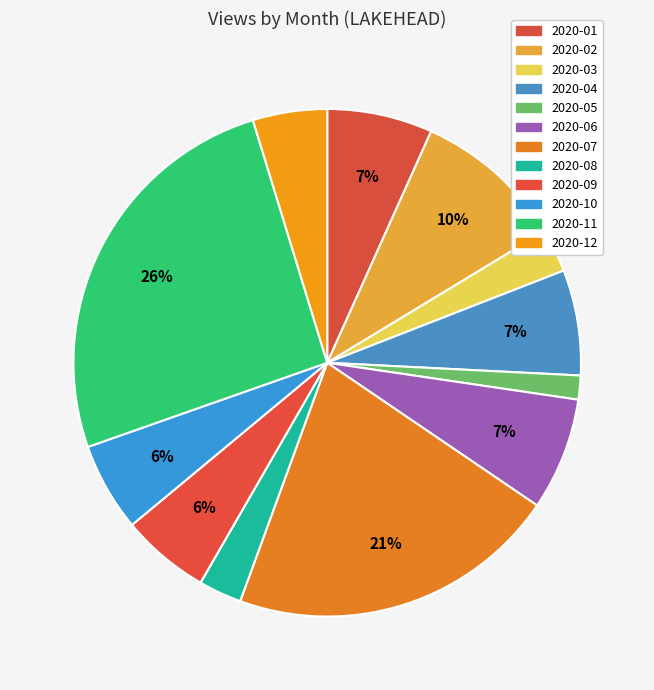

To the nearest percent, what is the average slice percentage?

8%